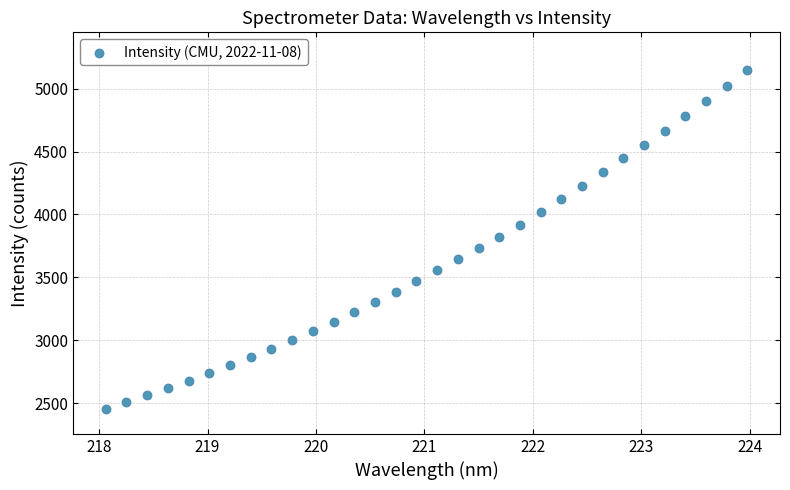

What is the range of X values (max minus min)?

5.9